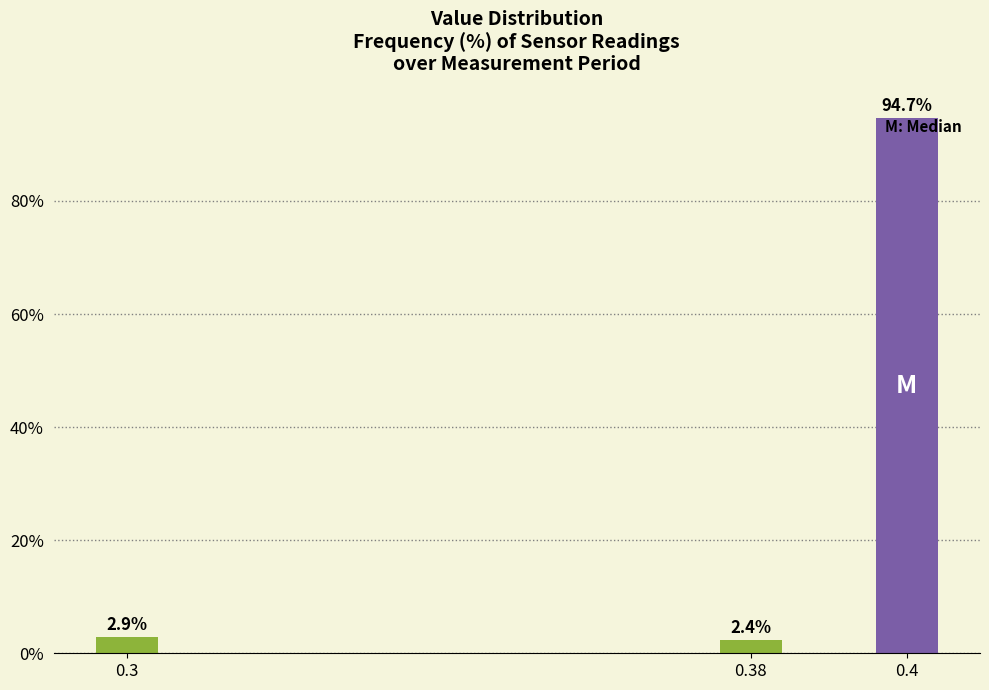

Reading left to right, transcribe all the data shown in this chart.

0.3=2.9	0.38=2.4	0.4=94.7